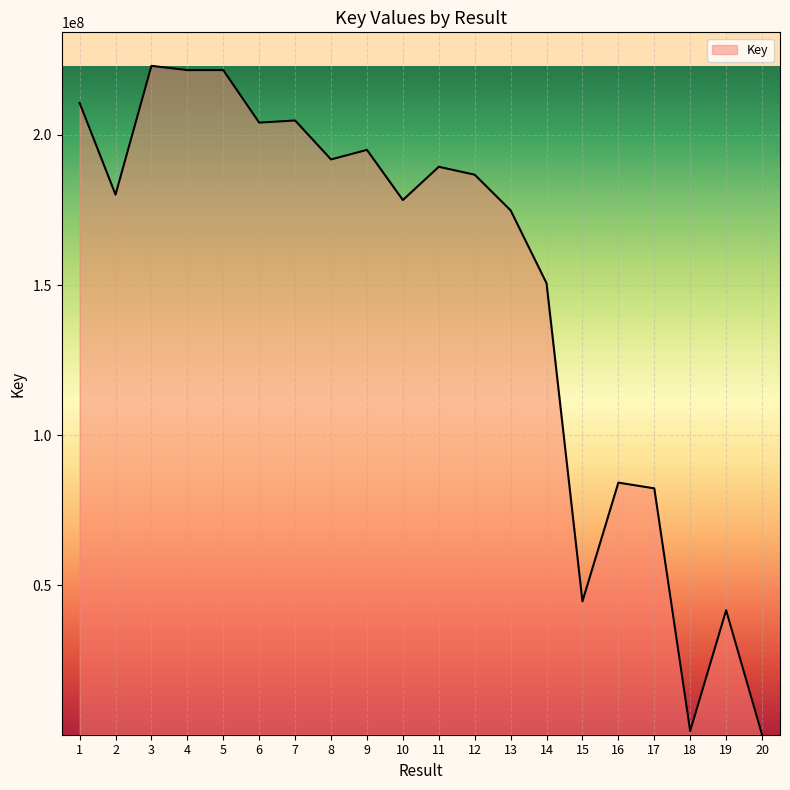

The value at 1 is 210654792. True or false?

True